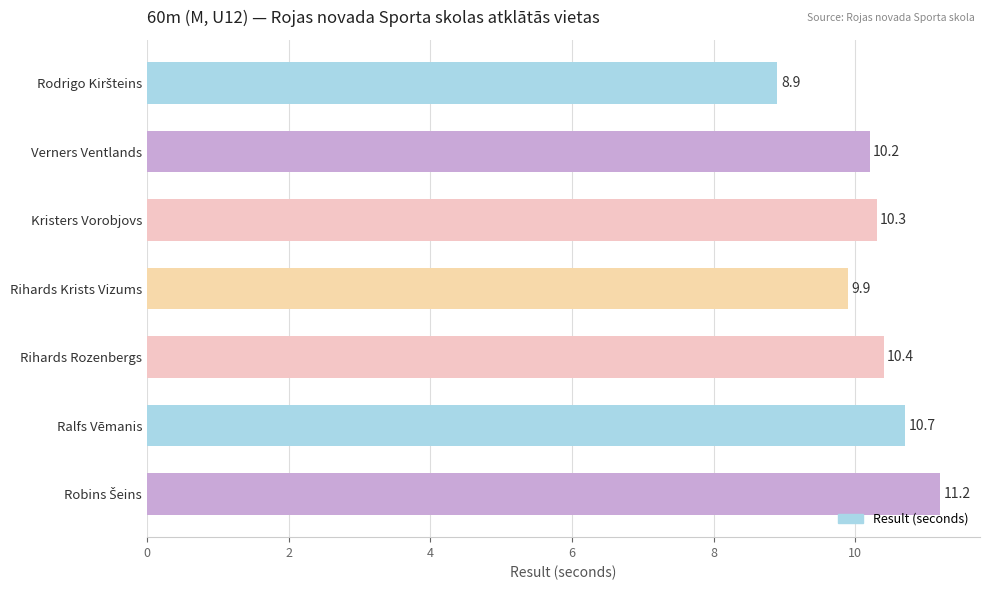

What is the sum of the values at Ralfs Vēmanis and Rihards Krists Vizums?

20.6